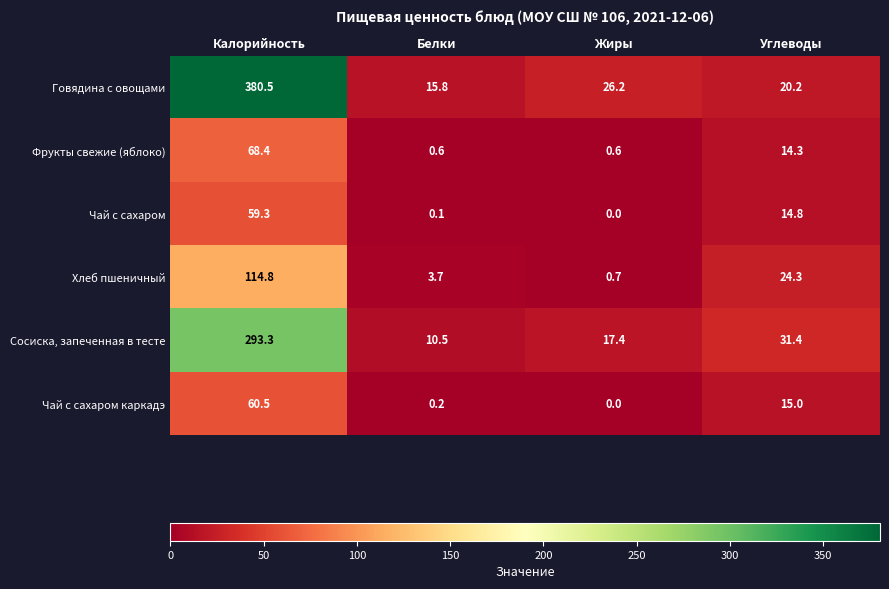

Reading left to right, list all the values displayed in this chart.

Говядина с овощами: Калорийность=380.5	Белки=15.8	Жиры=26.2	Углеводы=20.2
Фрукты свежие (яблоко): Калорийность=68.4	Белки=0.6	Жиры=0.6	Углеводы=14.3
Чай с сахаром: Калорийность=59.3	Белки=0.1	Жиры=0.0	Углеводы=14.8
Хлеб пшеничный: Калорийность=114.8	Белки=3.7	Жиры=0.7	Углеводы=24.3
Сосиска, запеченная в тесте: Калорийность=293.3	Белки=10.5	Жиры=17.4	Углеводы=31.4
Чай с сахаром каркадэ: Калорийность=60.5	Белки=0.2	Жиры=0.0	Углеводы=15.0